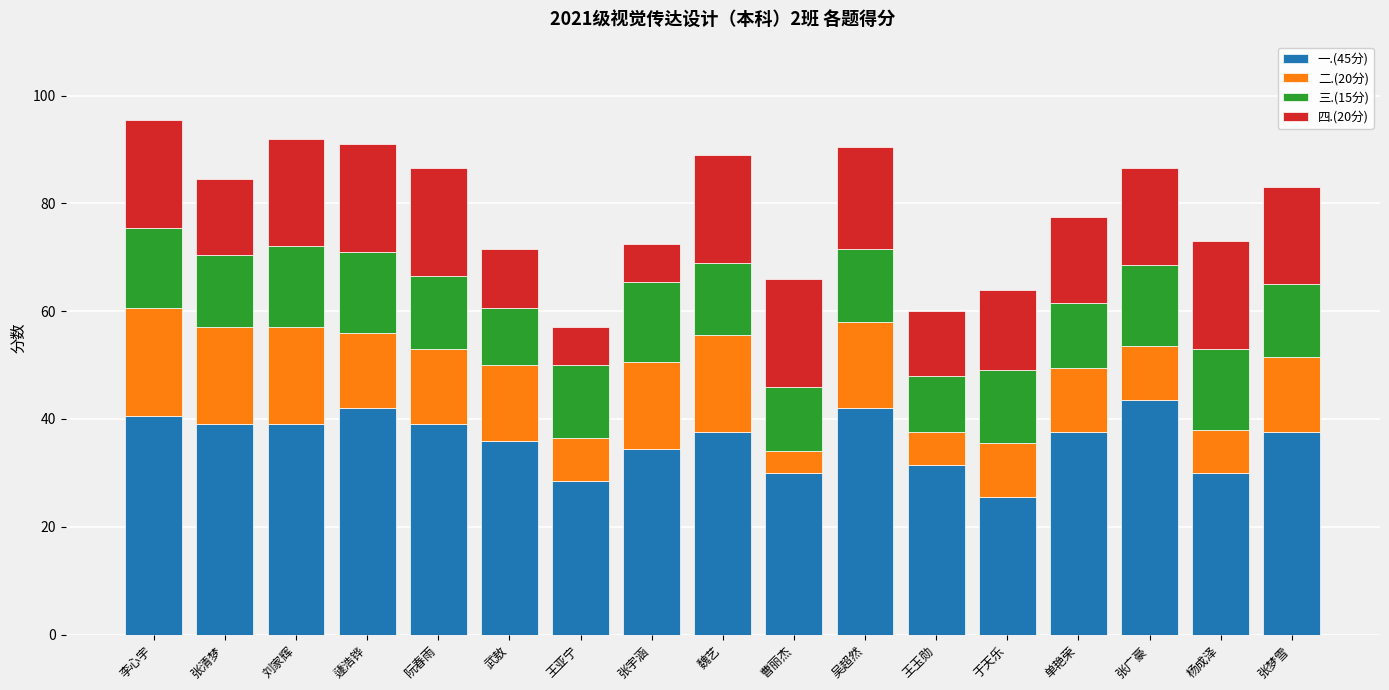

At which label does 一.(45分) reach its minimum?

于天乐